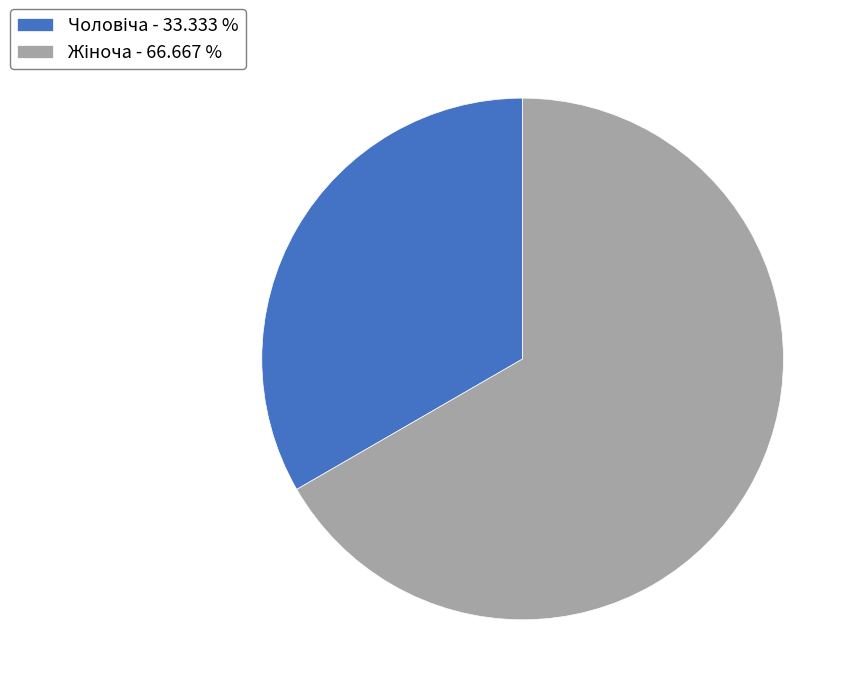

Does any single category account for the majority?

Yes